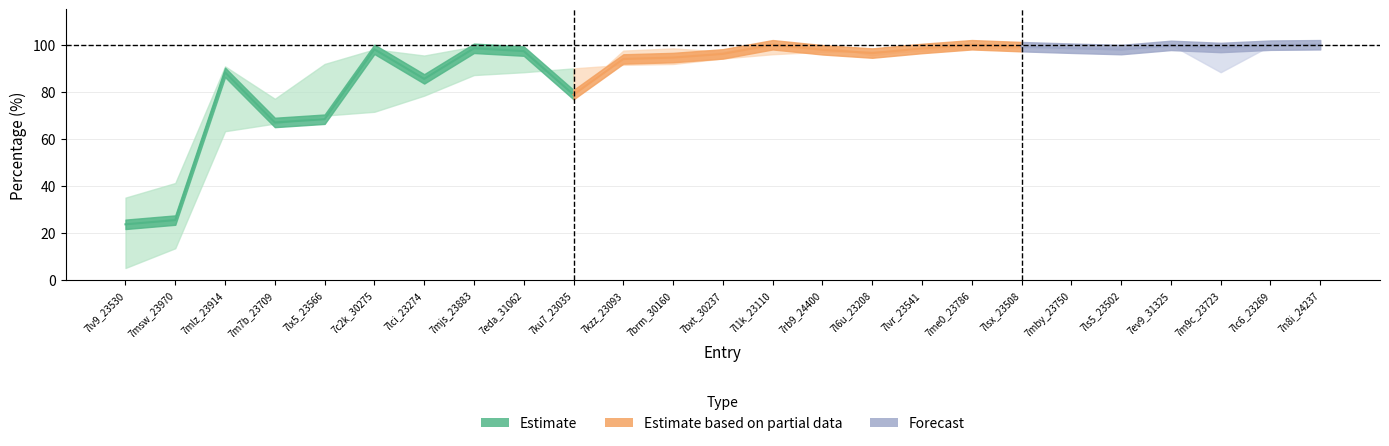

What is the difference between the highest and lowest values at 7c2k_30275?

26.5